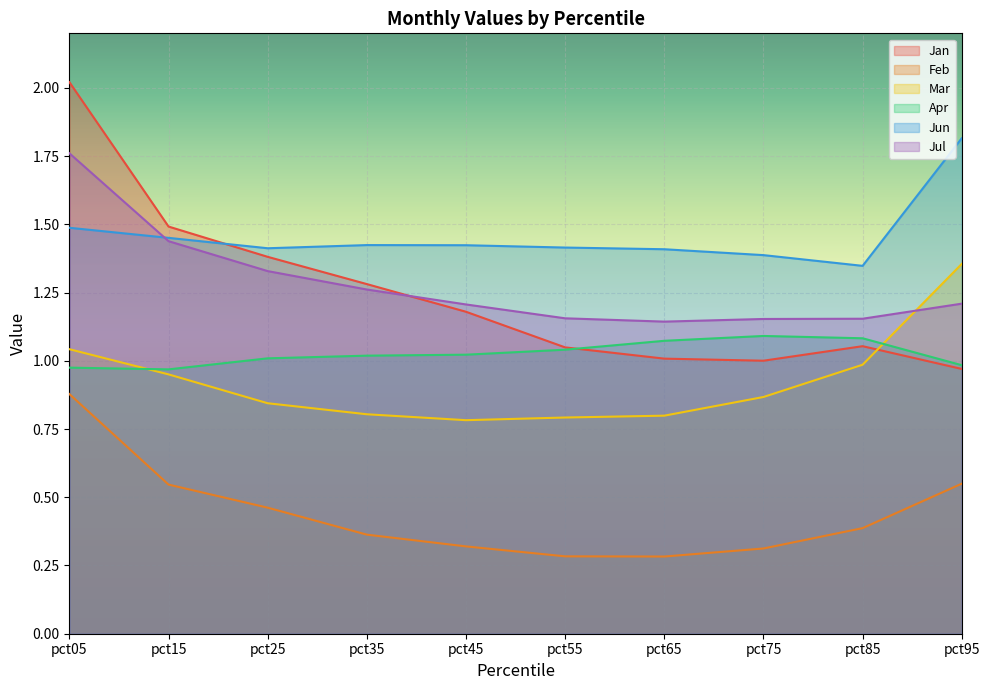

What is the value of the Jan point at the 2nd from the left?

1.5